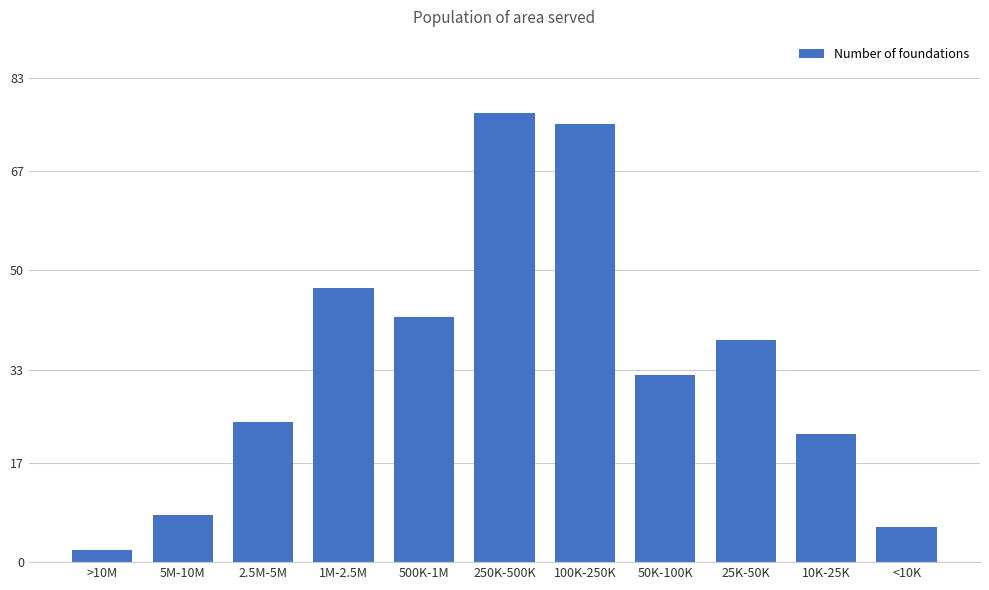

What is the label of the 4th bar from the right?

50K-100K